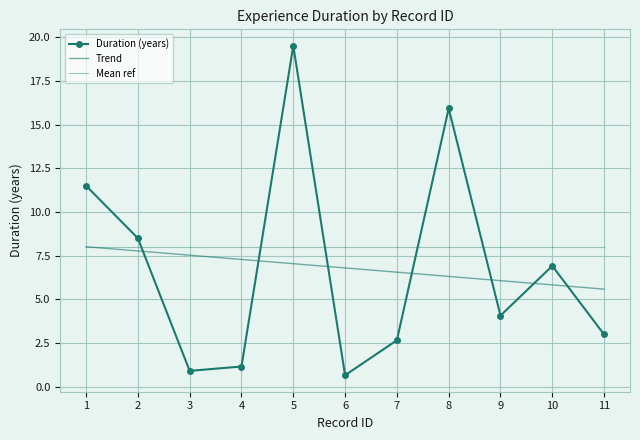

Rank the series by their maximum value, from lowest to highest.

Mean ref, Trend, Duration (years)